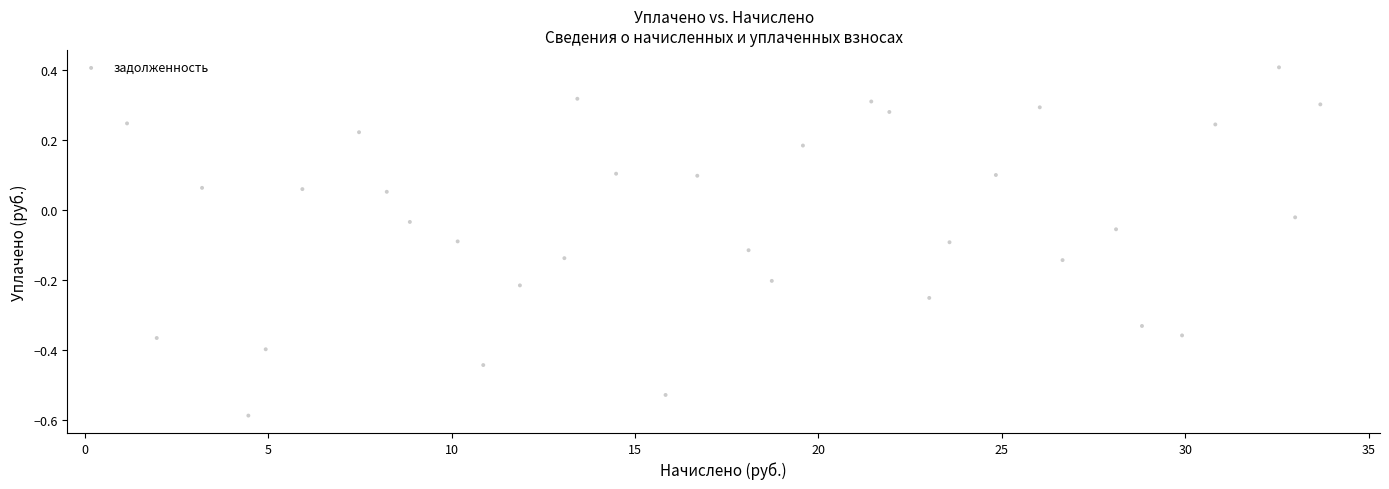

What is the range of Y values (max minus min)?

1.0